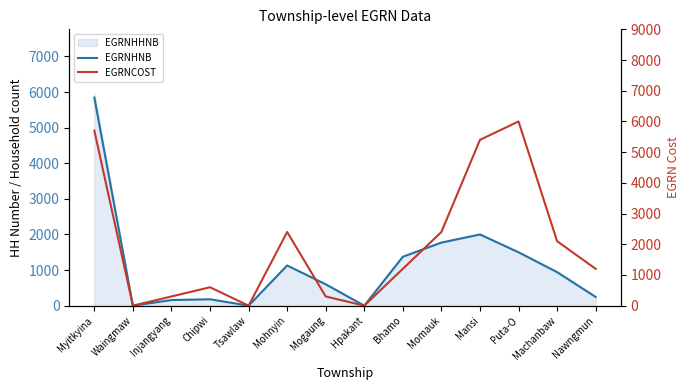

Between Waingmaw and Mohnyin, which is larger?

Mohnyin